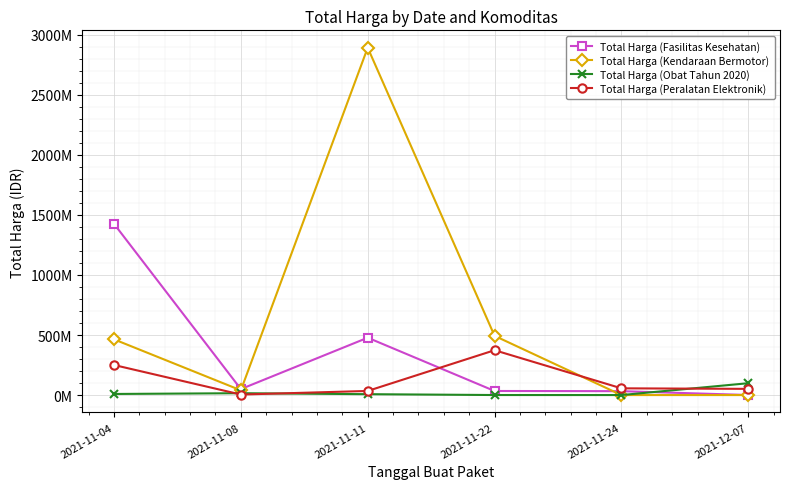

List the series in order of their overall mean, lowest first.

Total Harga (Obat Tahun 2020), Total Harga (Peralatan Elektronik), Total Harga (Fasilitas Kesehatan), Total Harga (Kendaraan Bermotor)